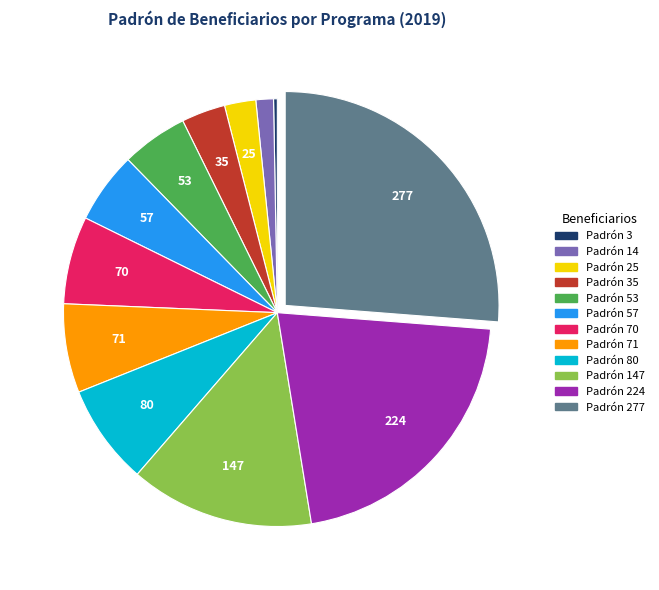

Which slice is the smallest?

Padrón 3